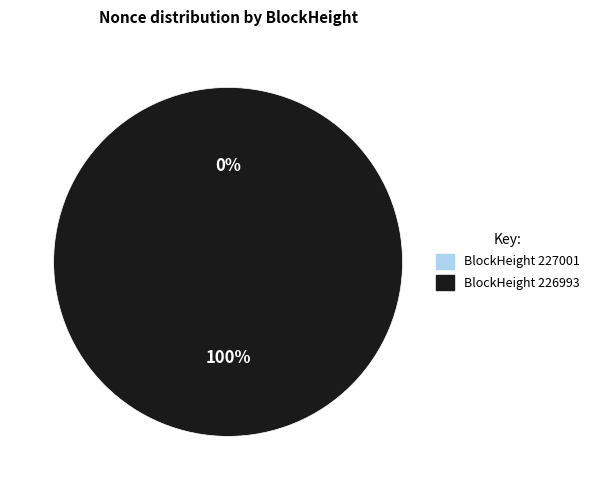

How many segments does this pie chart have?

2